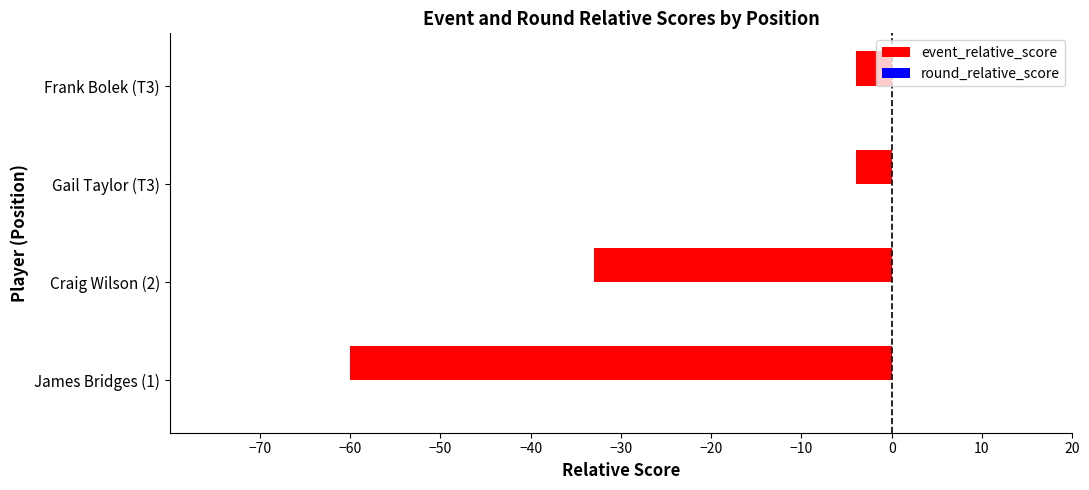

The value at Gail Taylor (T3) is -4. True or false?

True